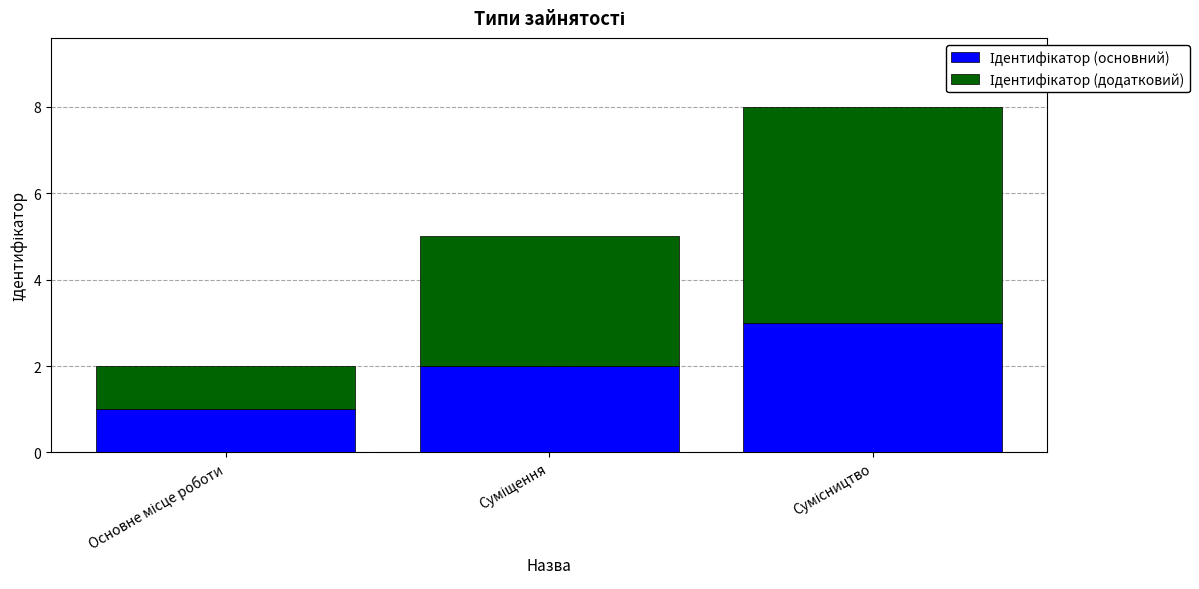

Which series changed the most between Основне місце роботи and Суміщення?

Ідентифікатор (додатковий)